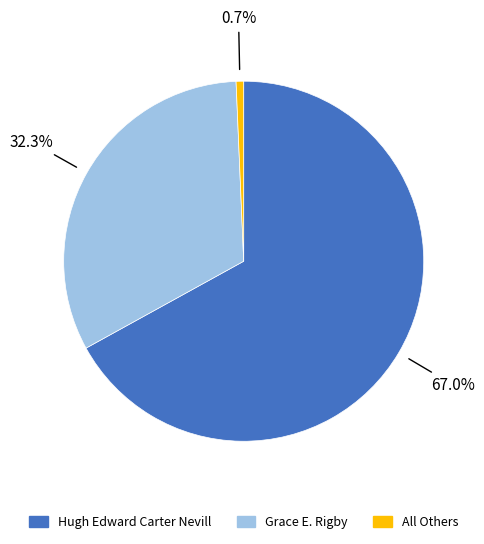

What percentage is NOT represented by Grace E. Rigby?

67.7%